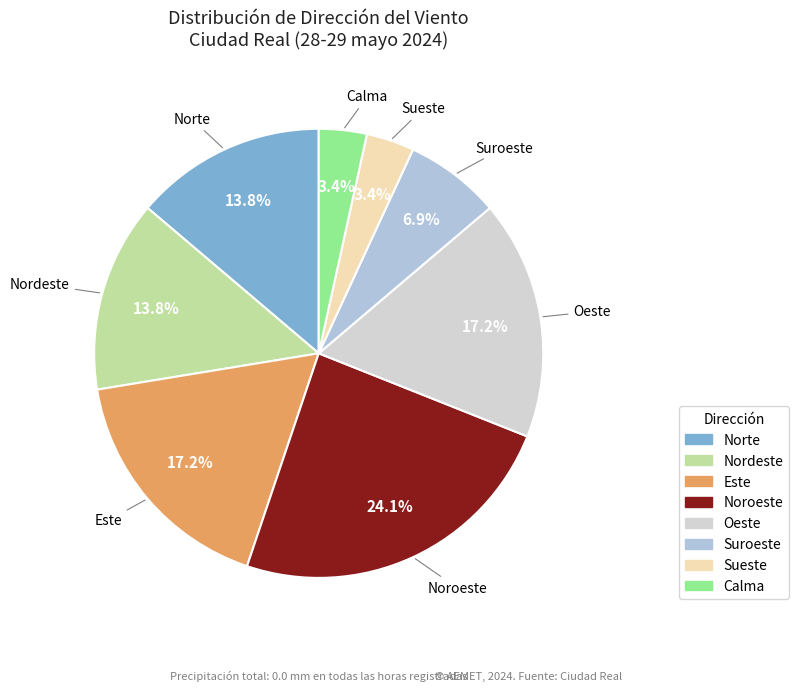

To the nearest percent, what is the combined percentage of Calma and Noroeste?

28%